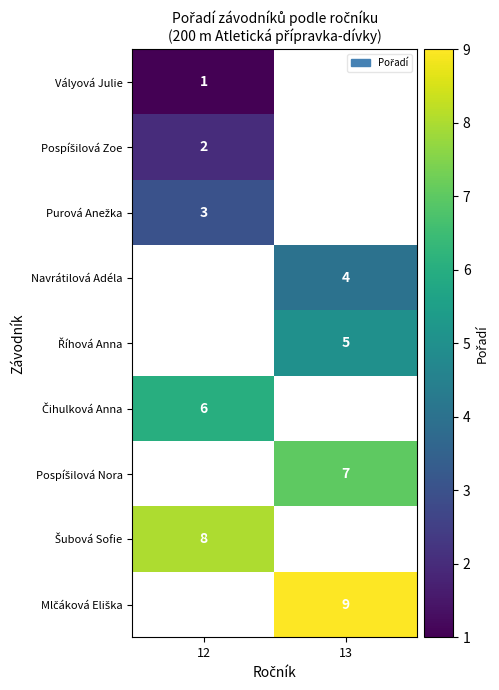

The Vályová Julie series shows 1 at 12. True or false?

True